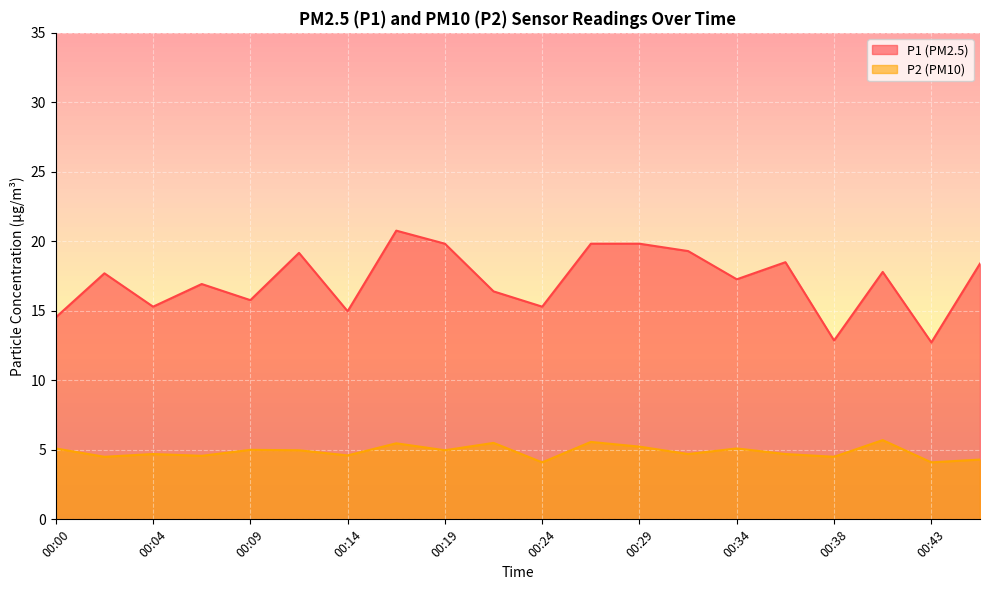

At which category is the sum across all series the highest?

00:17